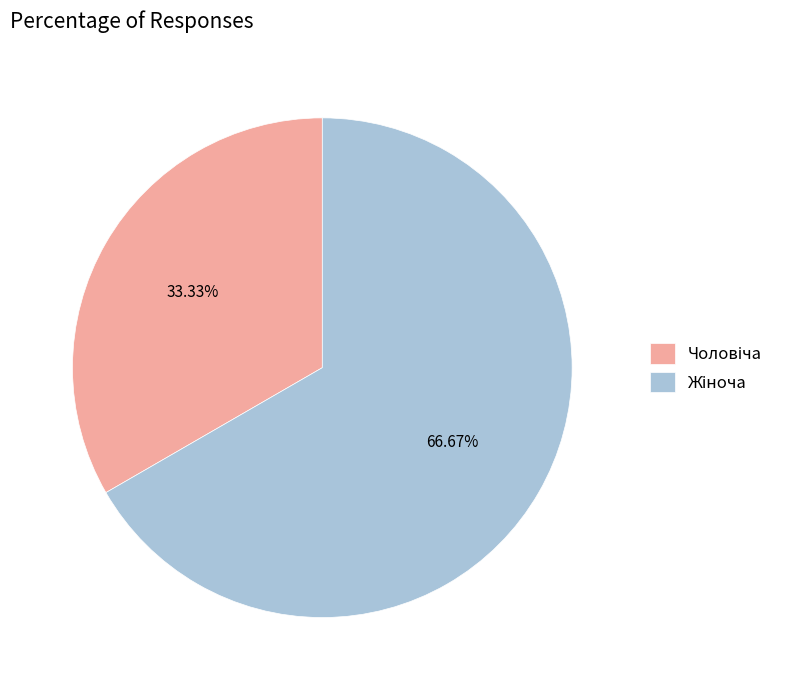

Is there any slice that represents more than half of the pie?

Yes